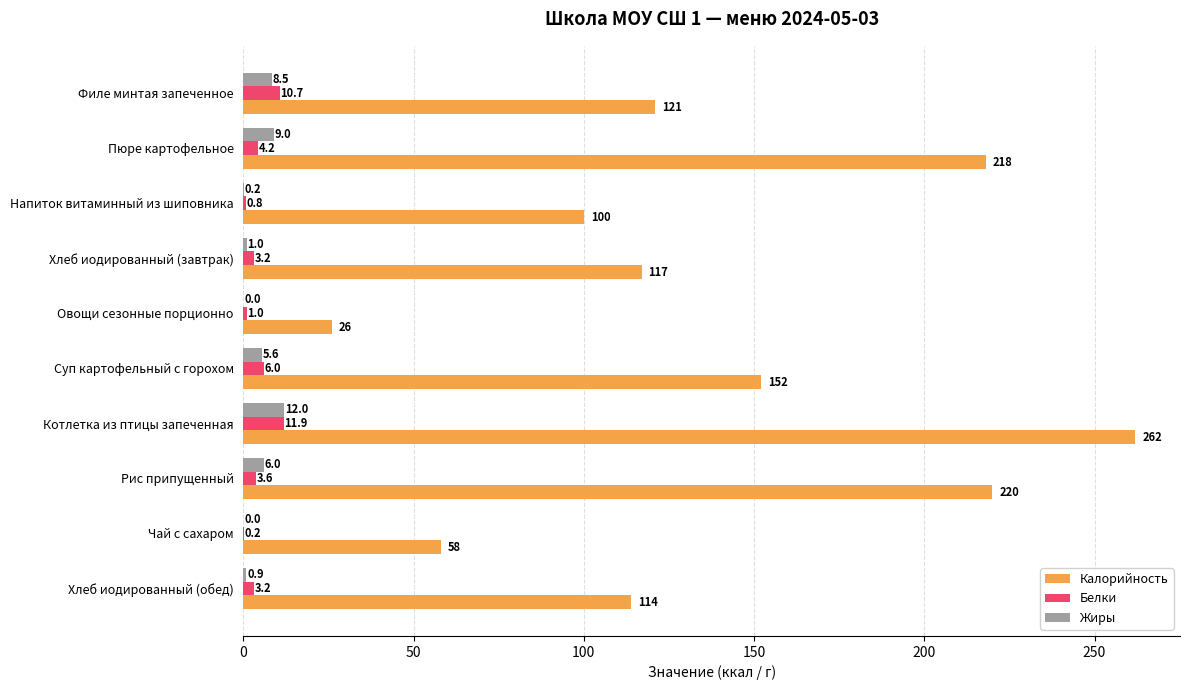

What is the sum of the Жиры values at Хлеб иодированный (обед) and Рис припущенный?

6.9